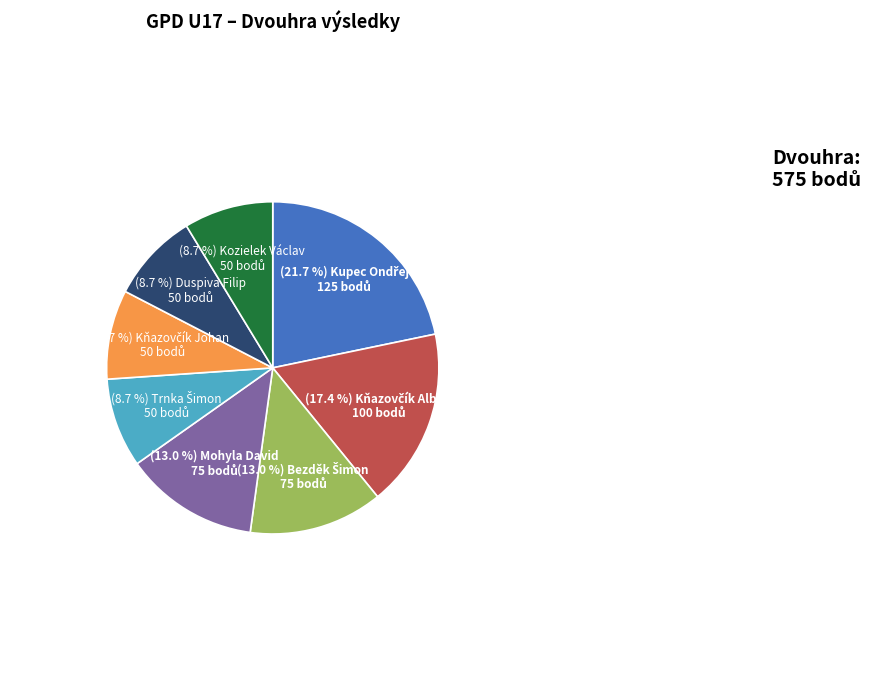

Is there a majority slice in this chart?

No